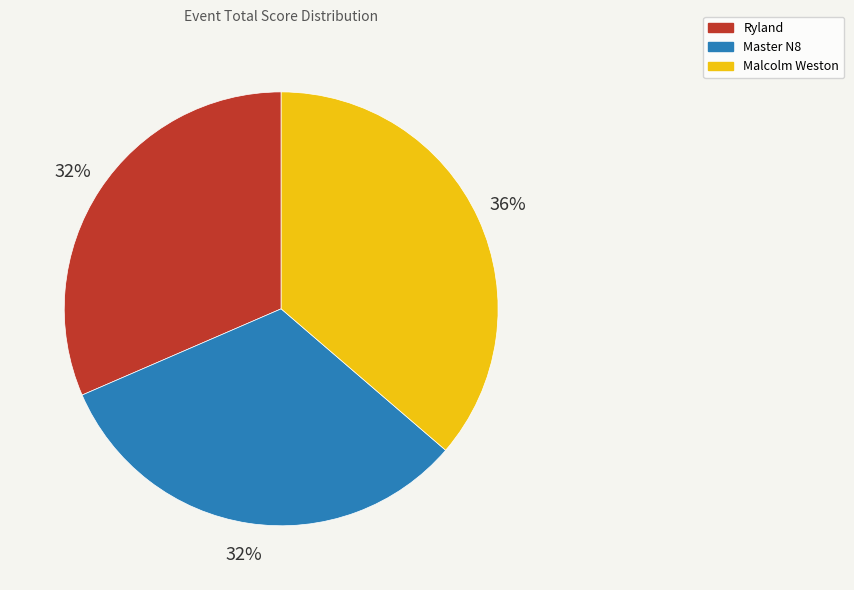

What is the largest slice in the pie chart?

Malcolm Weston